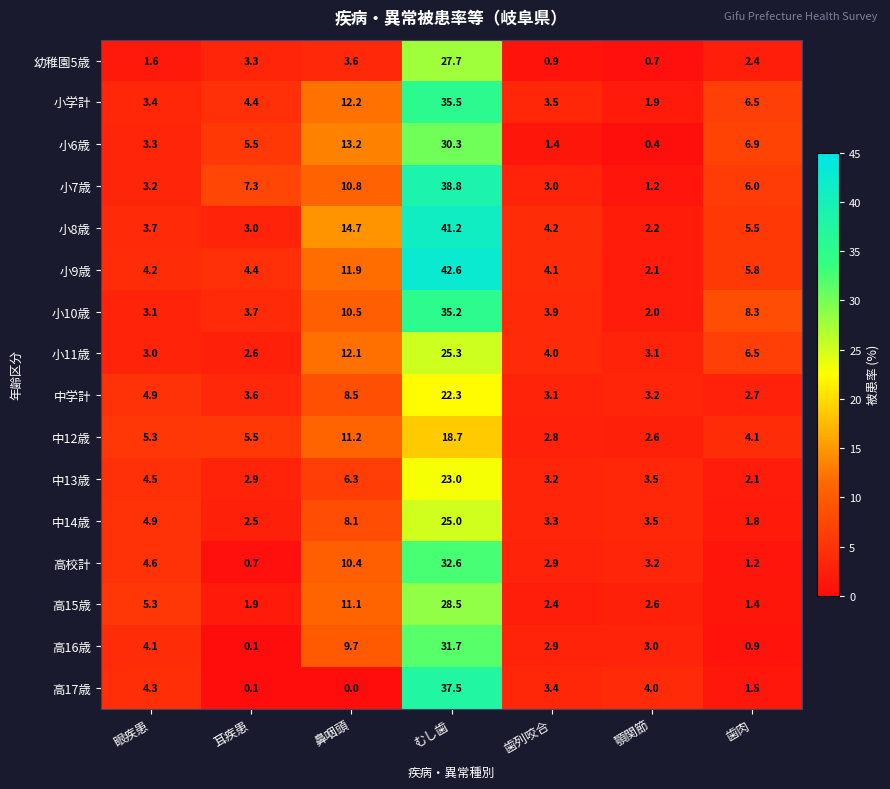

What is the minimum value for 中12歳?

2.6